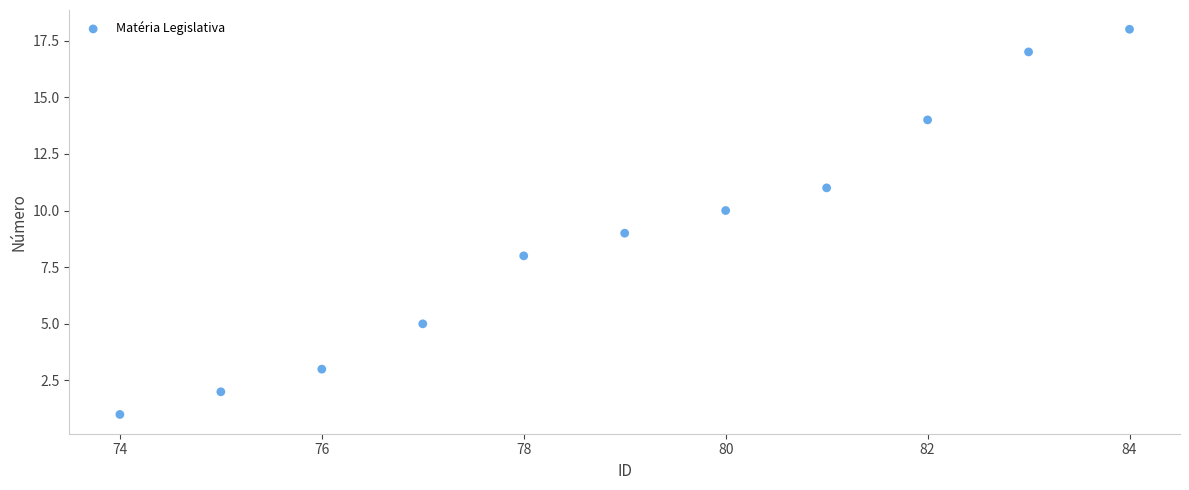

What is the range of Y values (max minus min)?

17